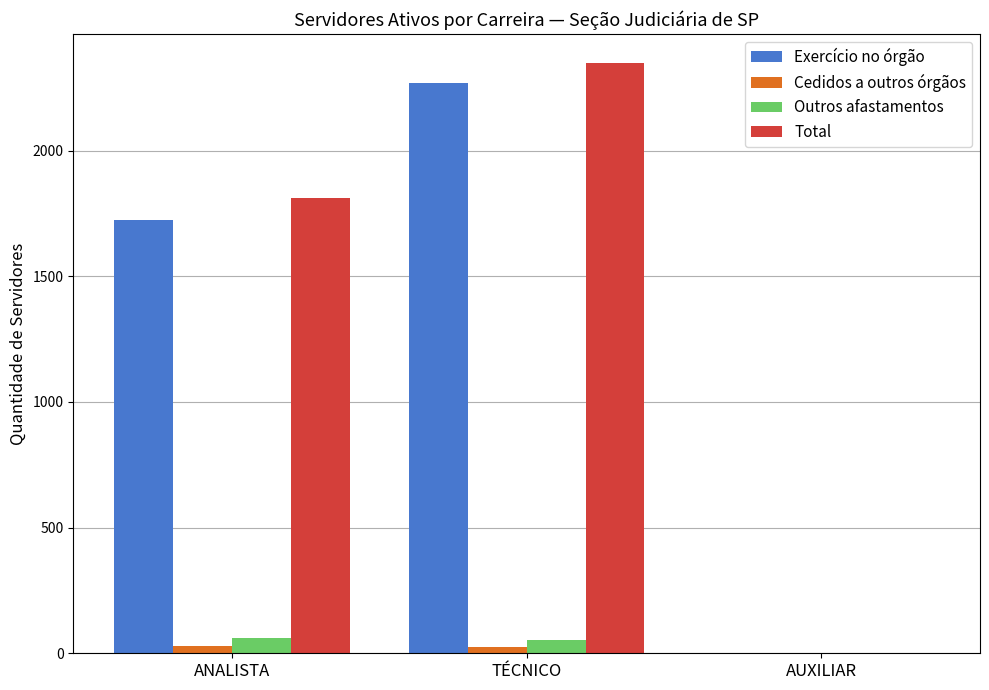

What is the sum of all Cedidos a outros órgãos values?

55